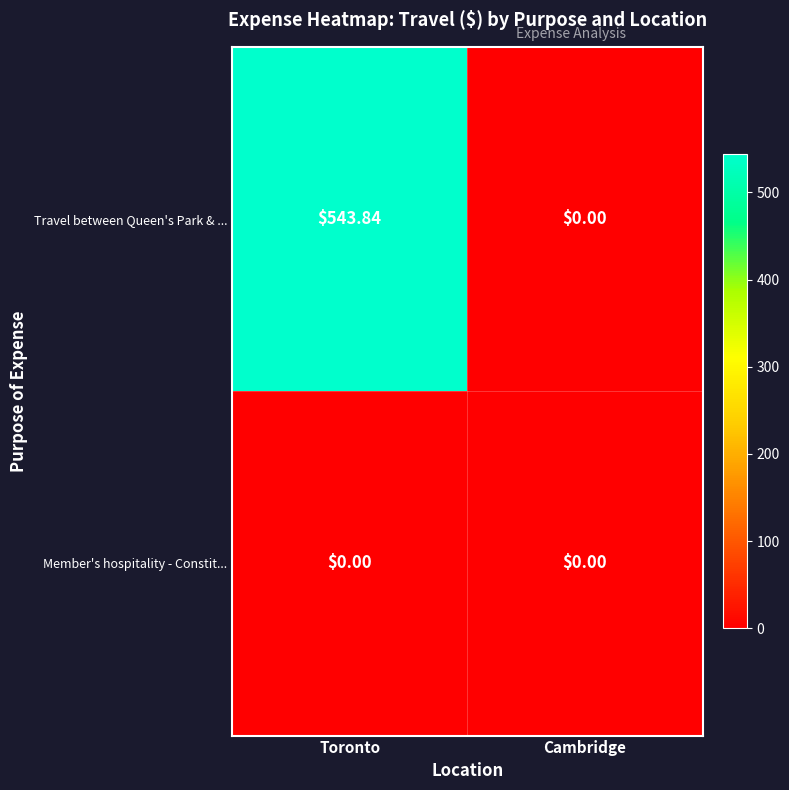

Rank the series at Toronto from lowest to highest value.

Member's hospitality - Constit..., Travel between Queen's Park & ...